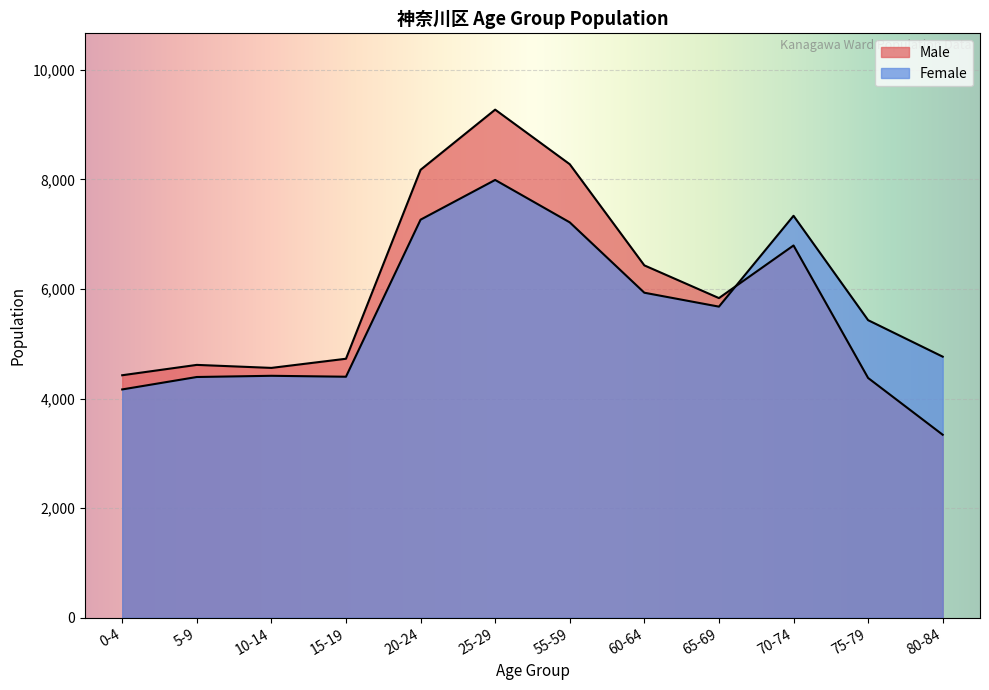

What is the total value across all series at 55-59?

15491